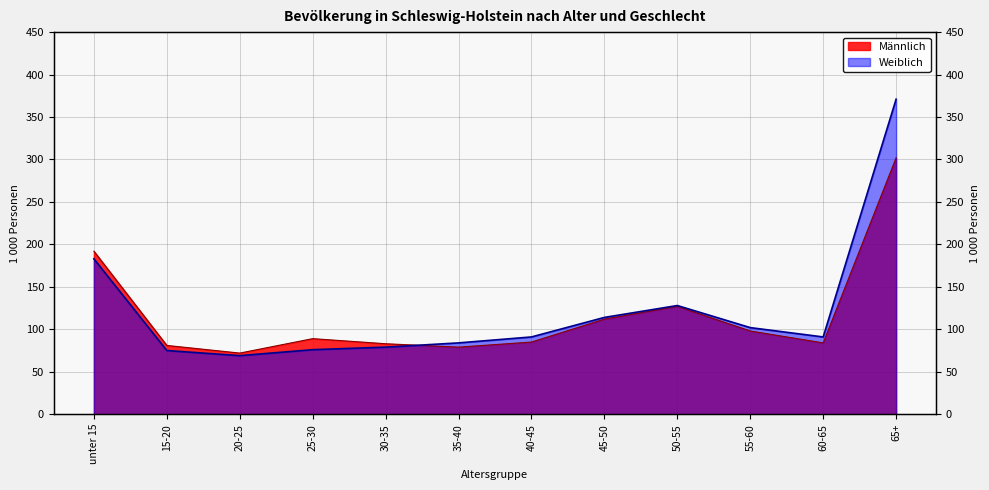

What is the average value of the Männlich series?

117